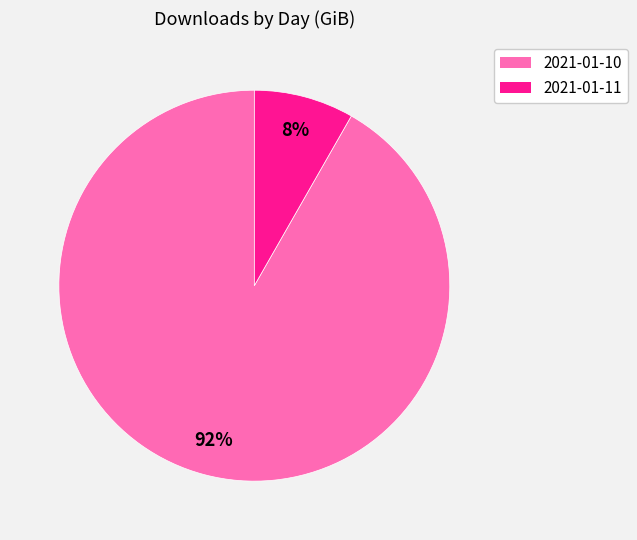

To the nearest percent, what percentage of the pie is 2021-01-11?

8%